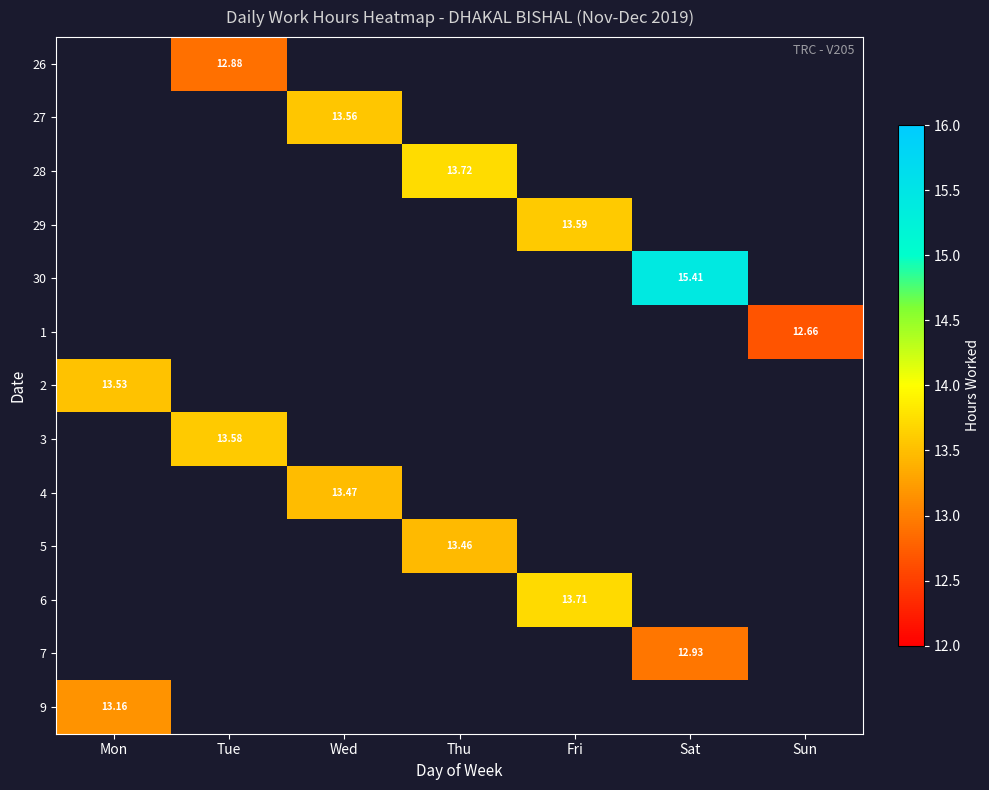

What is the spread (max minus min) of values at Tue?

0.7